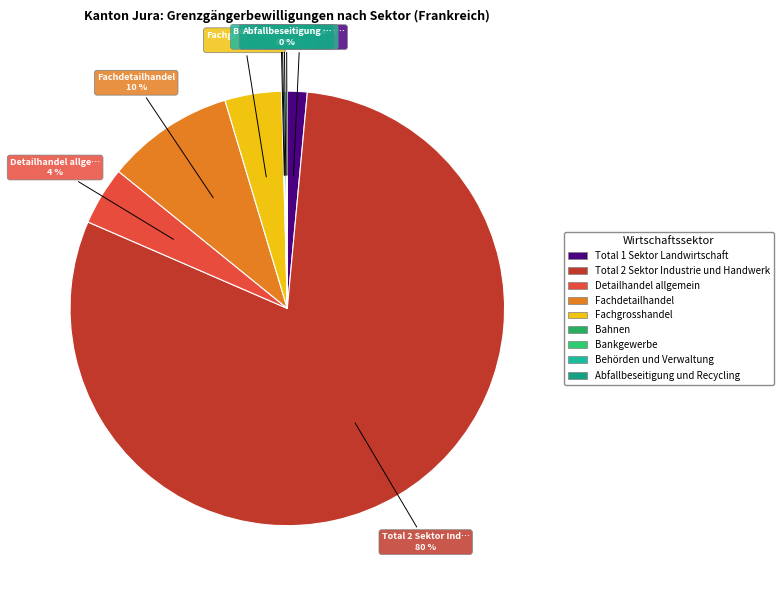

What percentage is the Total 1 Sektor Landwirtschaft slice, to the nearest percent?

1%